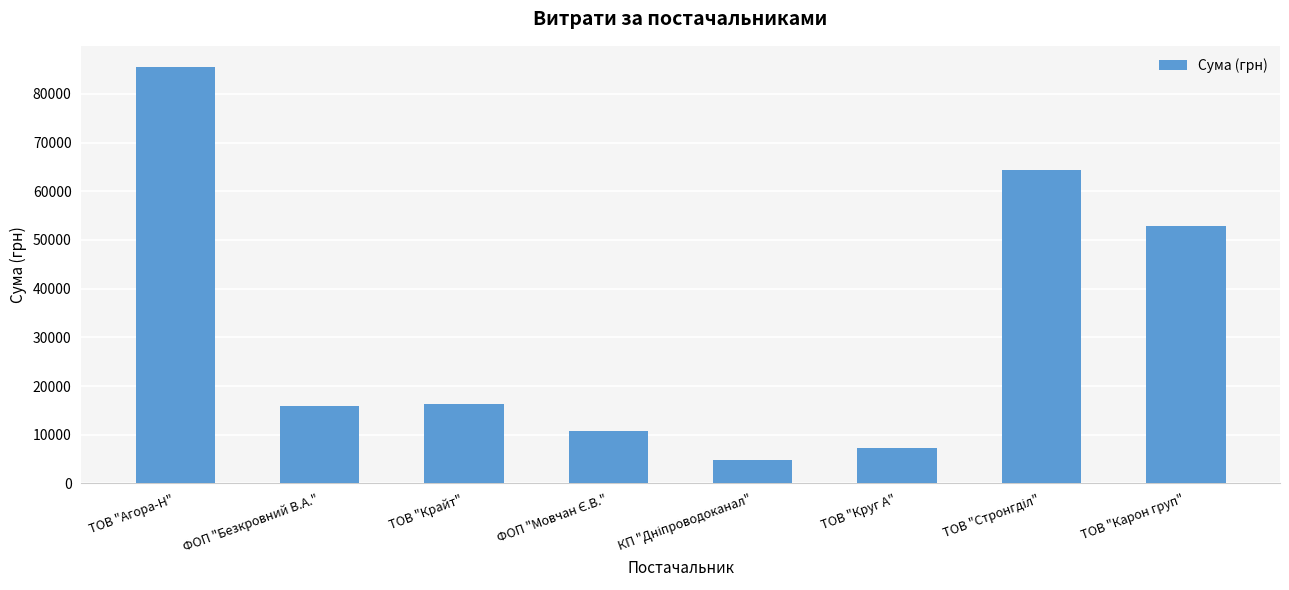

What is the change in value from ТОВ "Агора-Н" to ФОП "Безкровний В.А."?

-69760.9